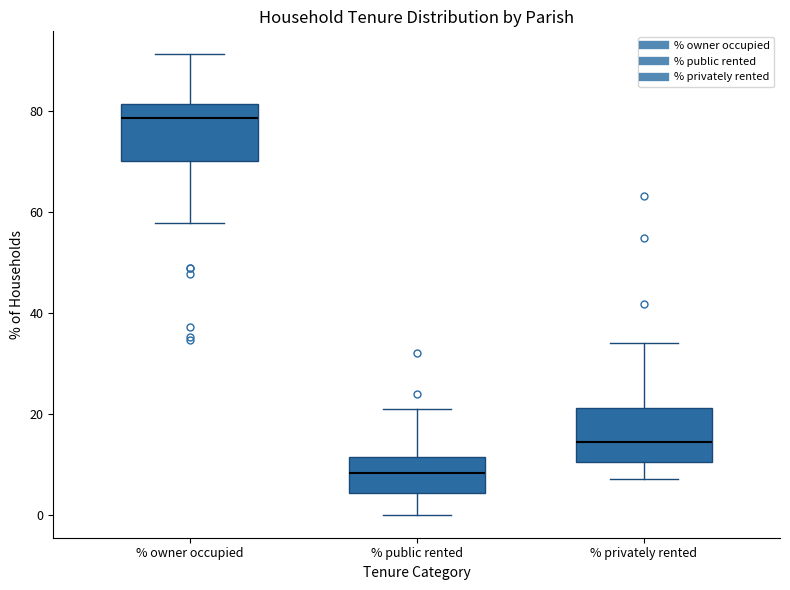

Where does the lower whisker of the box for % owner occupied end on the y-axis? The values are not printed on the chart, so give them approximately, as read against the axis.

58